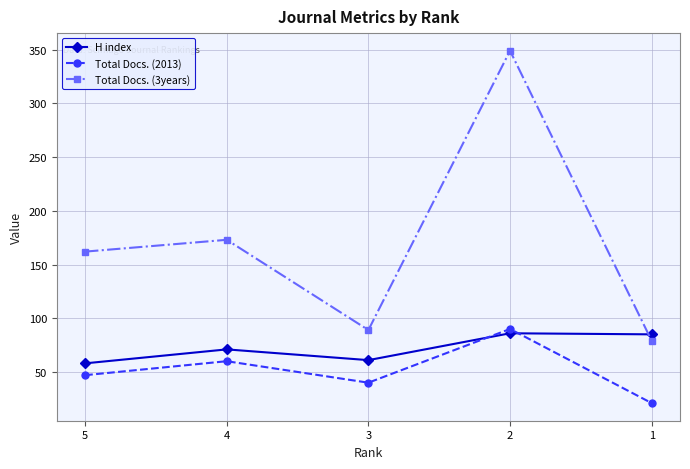

Which series has the widest spread of values?

Total Docs. (3years)